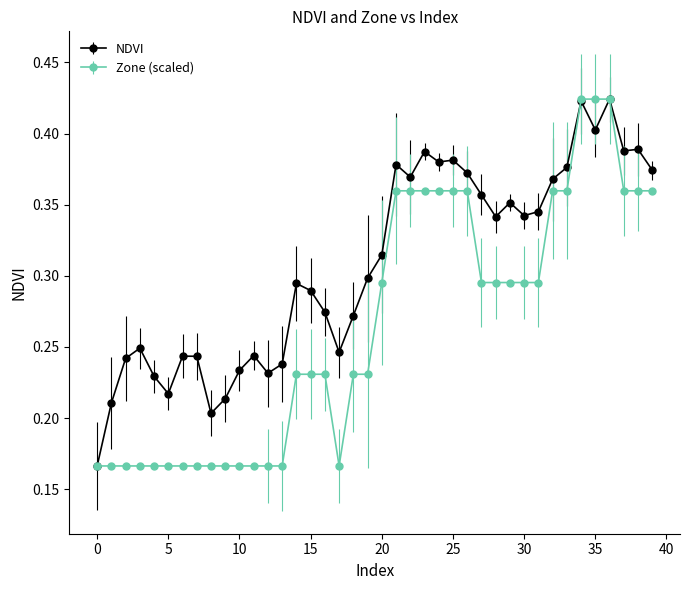

How many lines are shown in the chart?

2